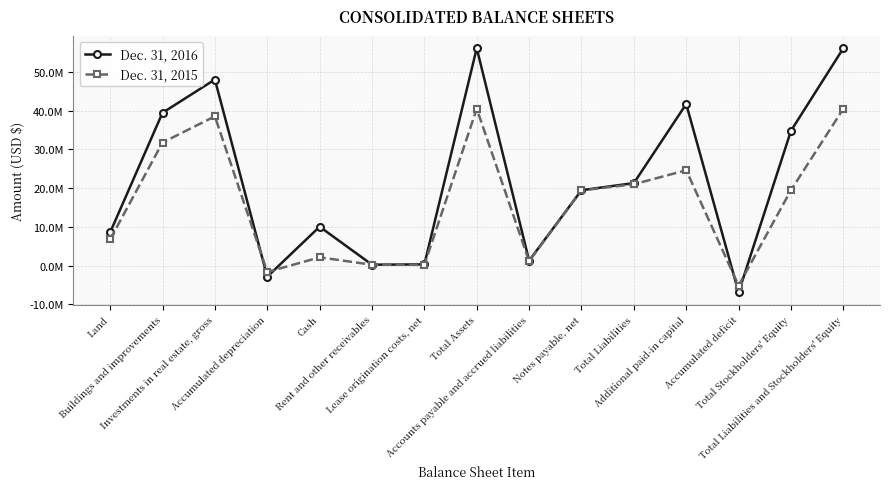

What is the total value across all series at Buildings and improvements?

71163695